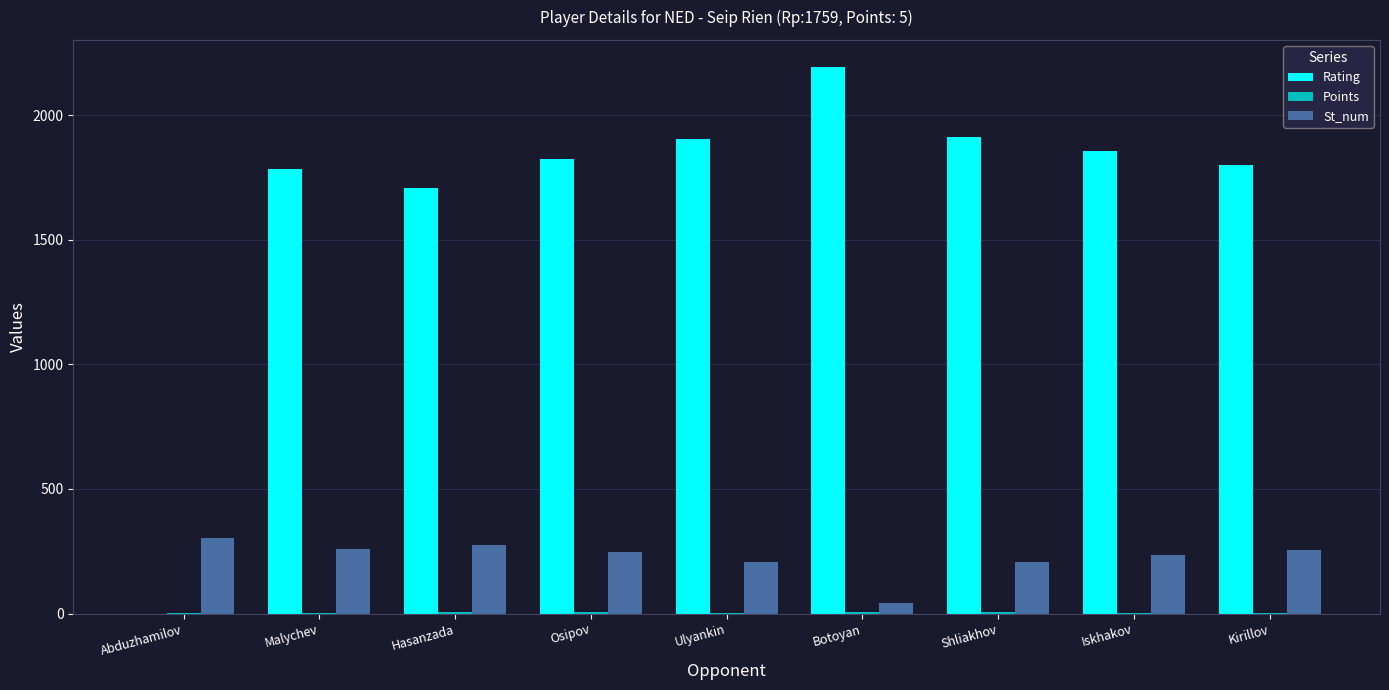

What is the spread (max minus min) of values at Kirillov?

1796.0